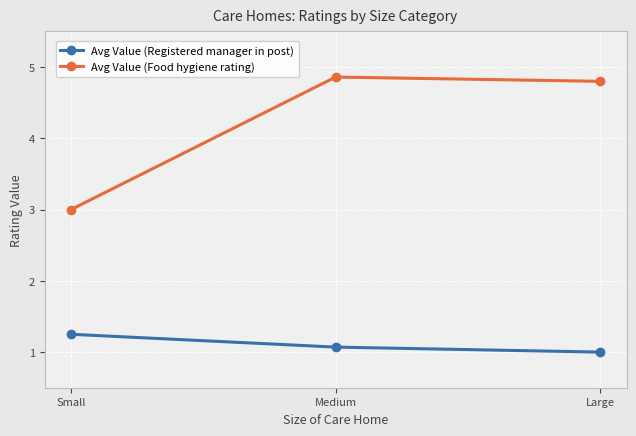

Is the value of Avg Value (Registered manager in post) at Small greater than the value of Avg Value (Food hygiene rating) at Medium?

No